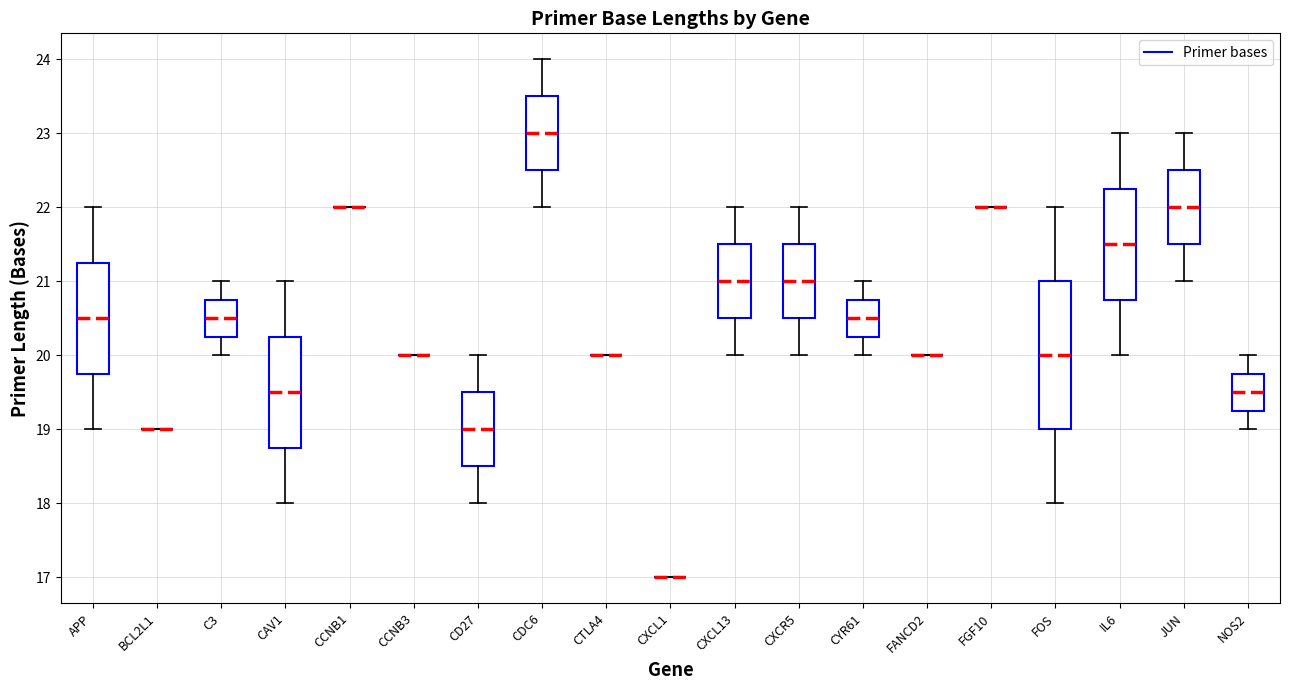

Reading left to right, transcribe this box plot: for each box, give where its median line is, the range the box spans, and where its two whiskers end, as read against the y-axis. The values are not printed on the chart, so give them approximately, as read against the axis.

APP: median 20.5, box 19.8 to 21.3, whiskers 19.0 to 22.0
BCL2L1: box collapsed to a line at 19.0, whiskers 19.0 to 19.0
C3: median 20.5, box 20.3 to 20.8, whiskers 20.0 to 21.0
CAV1: median 19.5, box 18.8 to 20.3, whiskers 18.0 to 21.0
CCNB1: box collapsed to a line at 22.0, whiskers 22.0 to 22.0
CCNB3: box collapsed to a line at 20.0, whiskers 20.0 to 20.0
CD27: median 19.0, box 18.5 to 19.5, whiskers 18.0 to 20.0
CDC6: median 23.0, box 22.5 to 23.5, whiskers 22.0 to 24.0
CTLA4: box collapsed to a line at 20.0, whiskers 20.0 to 20.0
CXCL1: box collapsed to a line at 17.0, whiskers 17.0 to 17.0
CXCL13: median 21.0, box 20.5 to 21.5, whiskers 20.0 to 22.0
CXCR5: median 21.0, box 20.5 to 21.5, whiskers 20.0 to 22.0
CYR61: median 20.5, box 20.3 to 20.8, whiskers 20.0 to 21.0
FANCD2: box collapsed to a line at 20.0, whiskers 20.0 to 20.0
FGF10: box collapsed to a line at 22.0, whiskers 22.0 to 22.0
FOS: median 20.0, box 19.0 to 21.0, whiskers 18.0 to 22.0
IL6: median 21.5, box 20.8 to 22.3, whiskers 20.0 to 23.0
JUN: median 22.0, box 21.5 to 22.5, whiskers 21.0 to 23.0
NOS2: median 19.5, box 19.3 to 19.8, whiskers 19.0 to 20.0